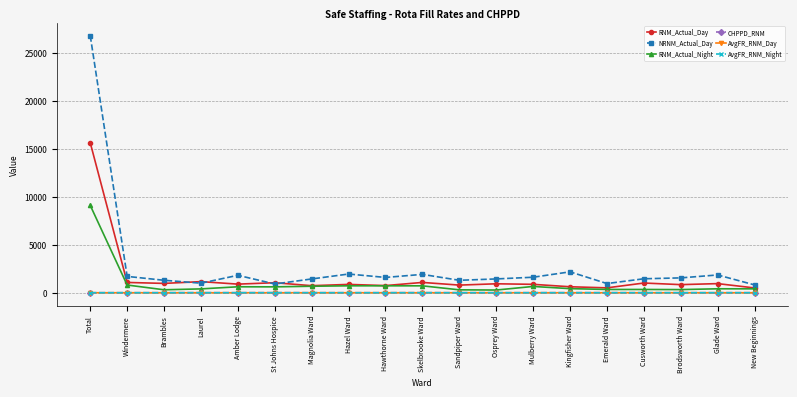

What is the spread (max minus min) of values at Sandpiper Ward?

1298.9